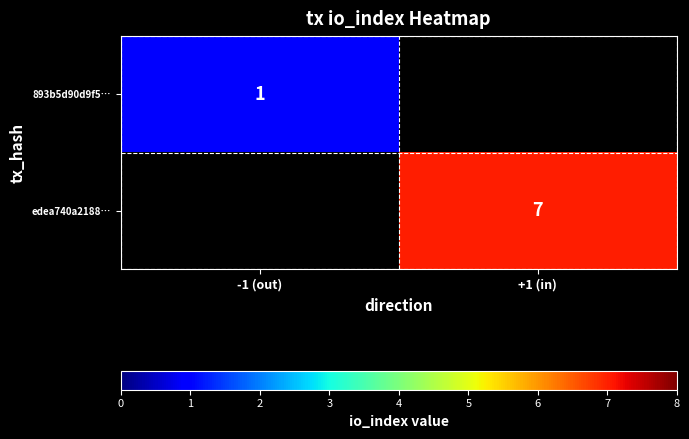

Count the number of categories in the chart.

2